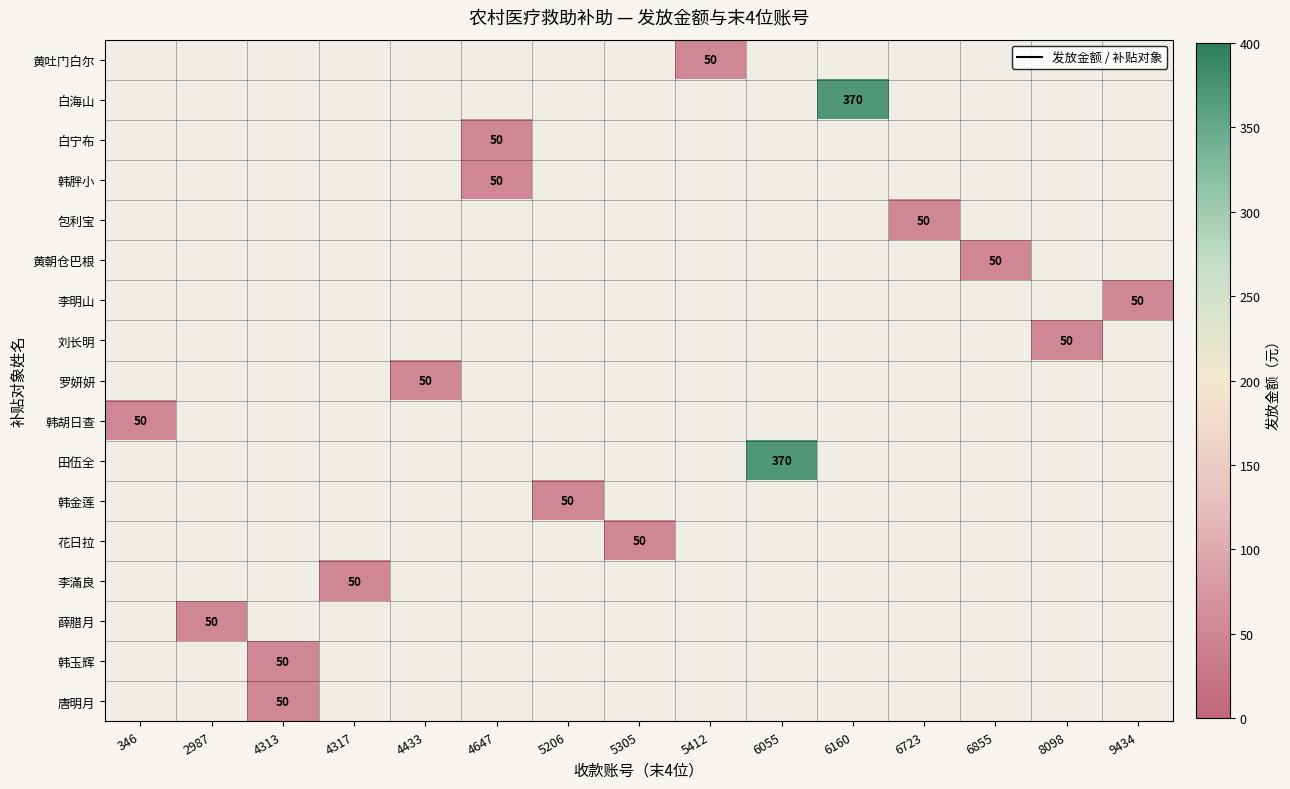

How many data points does each series have?

15